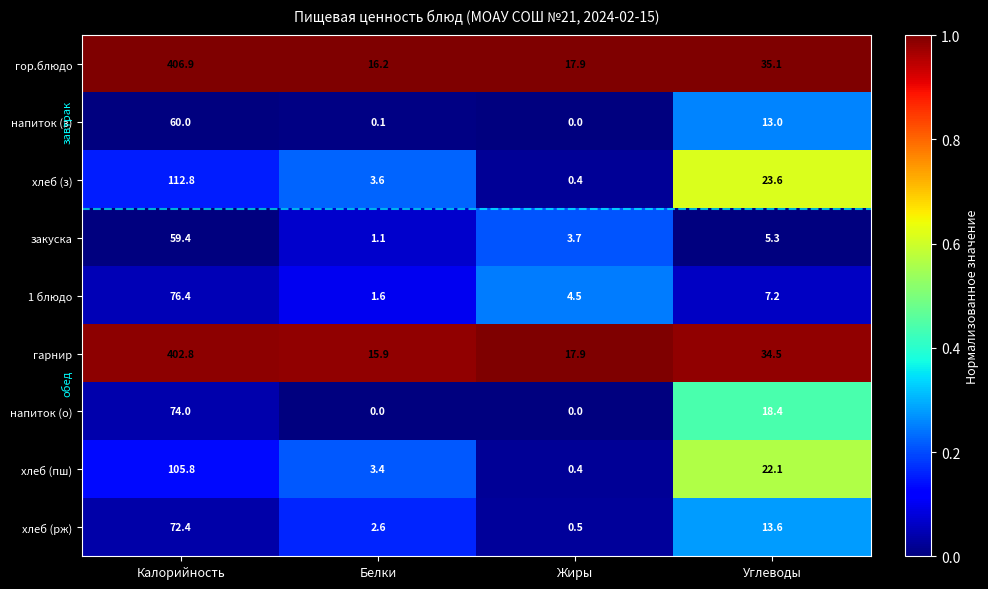

Which series has the largest range (max minus min)?

гор.блюдо